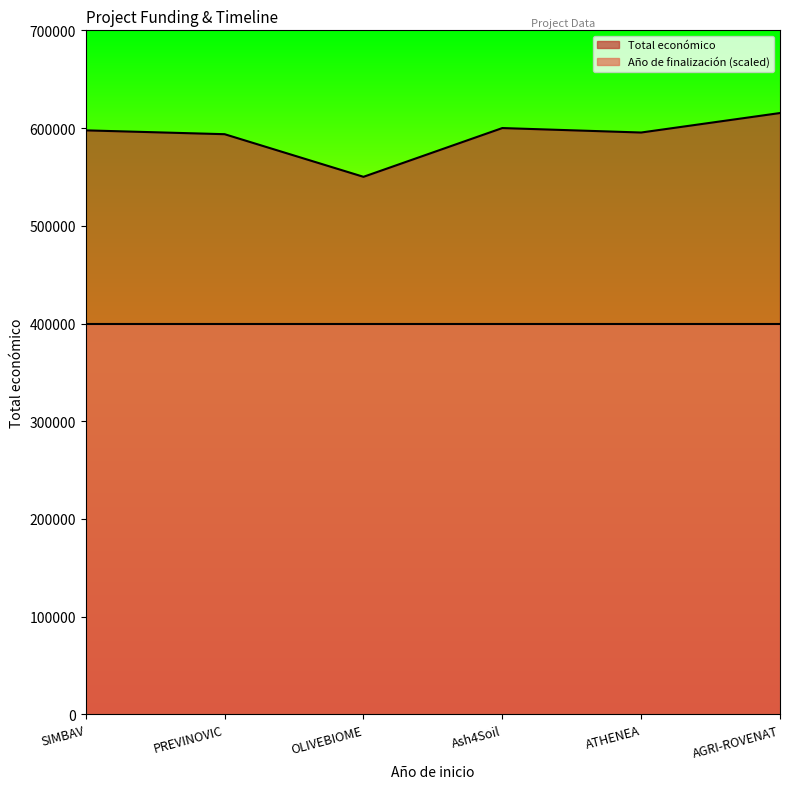

Rank the categories by value from lowest to highest.

OLIVEBIOME, PREVINOVIC, ATHENEA, SIMBAV, Ash4Soil, AGRI-ROVENAT